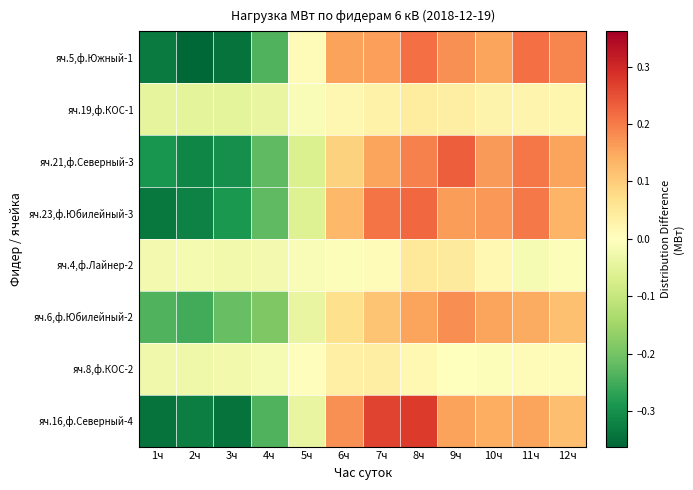

How many categories are shown in the chart?

12